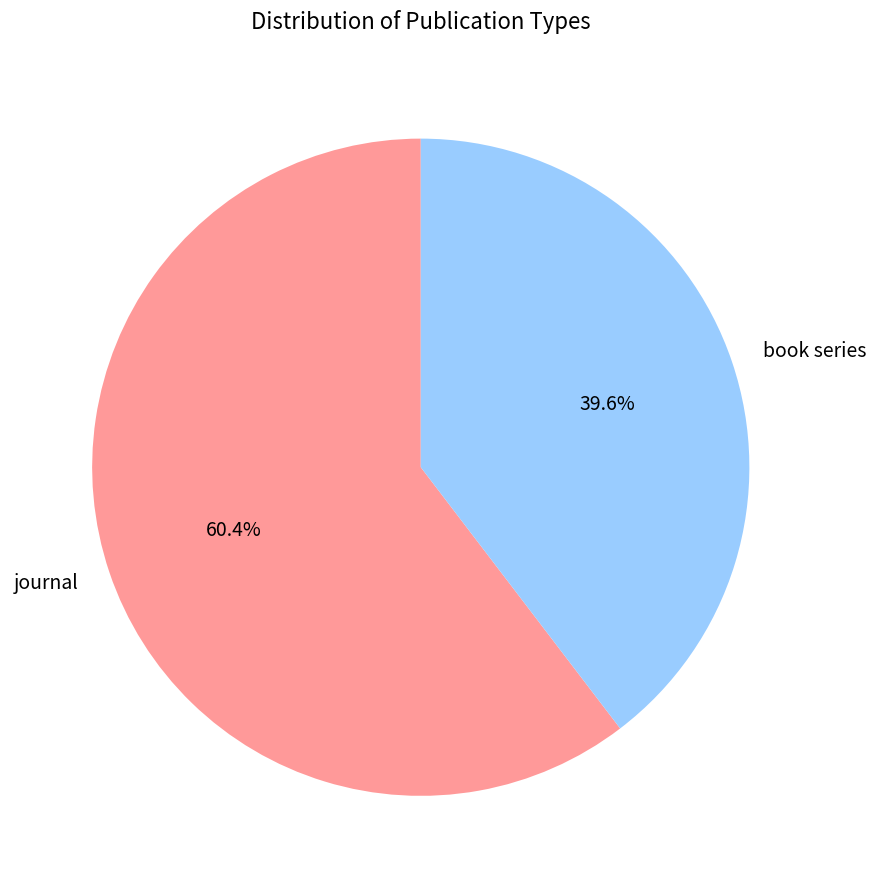

Rank the categories by value from highest to lowest.

journal, book series